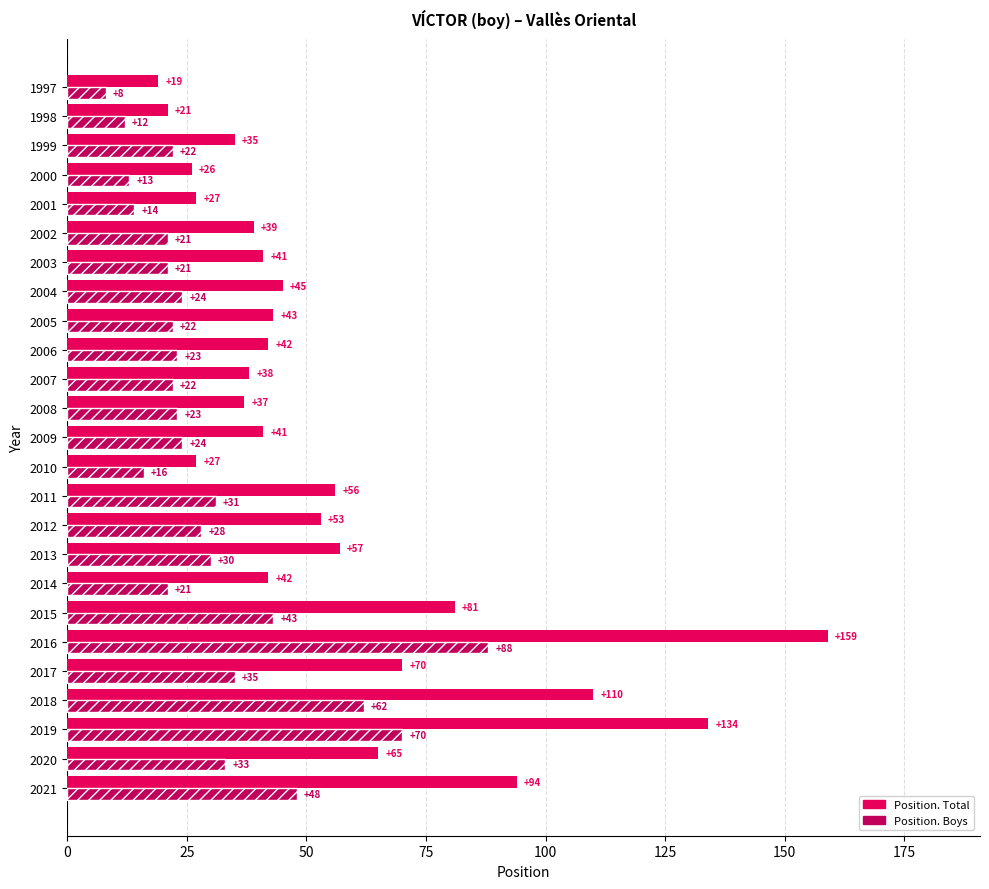

Is it true that Position. Boys equals 31 at 2011?

True